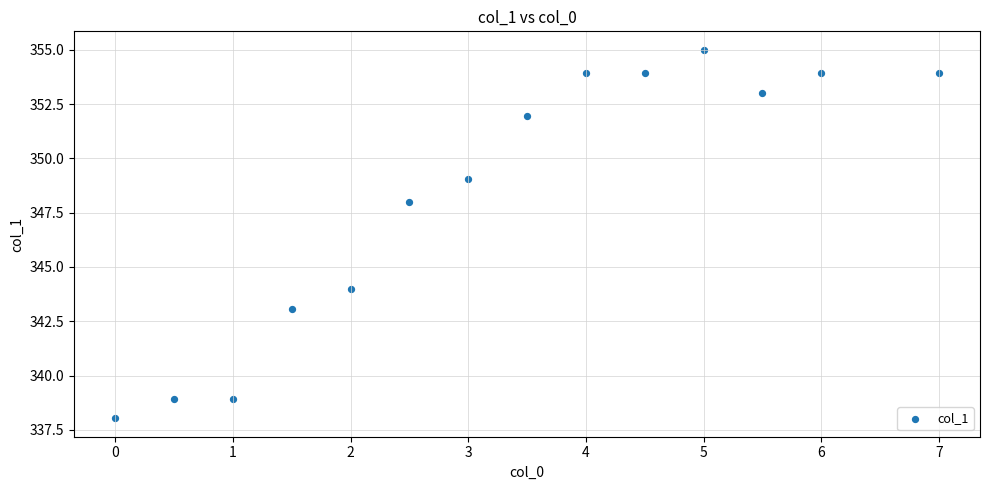

What is the range of Y values (max minus min)?

17.0